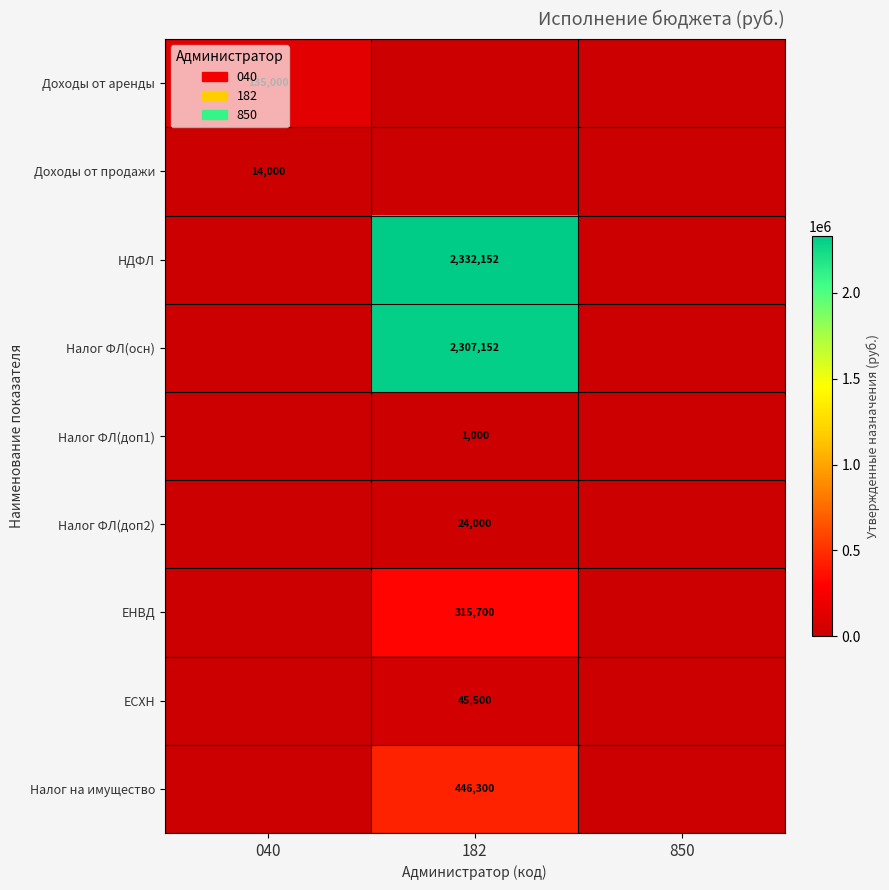

Which category has the lowest value across all series?

182